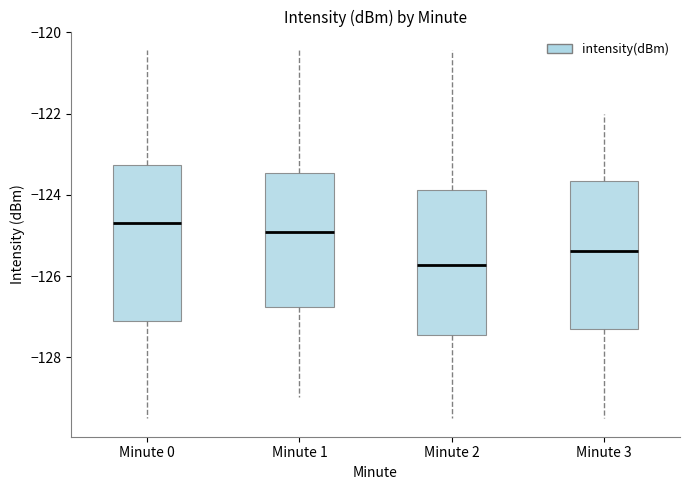

Which box has the lowest median line?

Minute 2